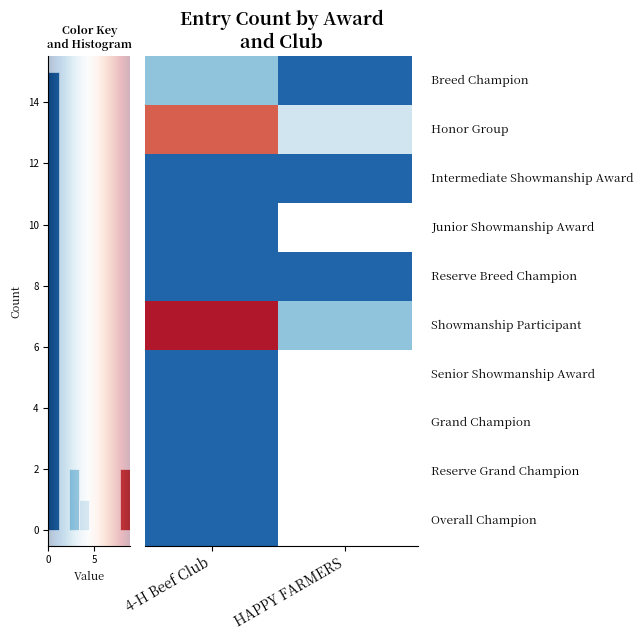

At how many categories does at least one series exceed 3?

2